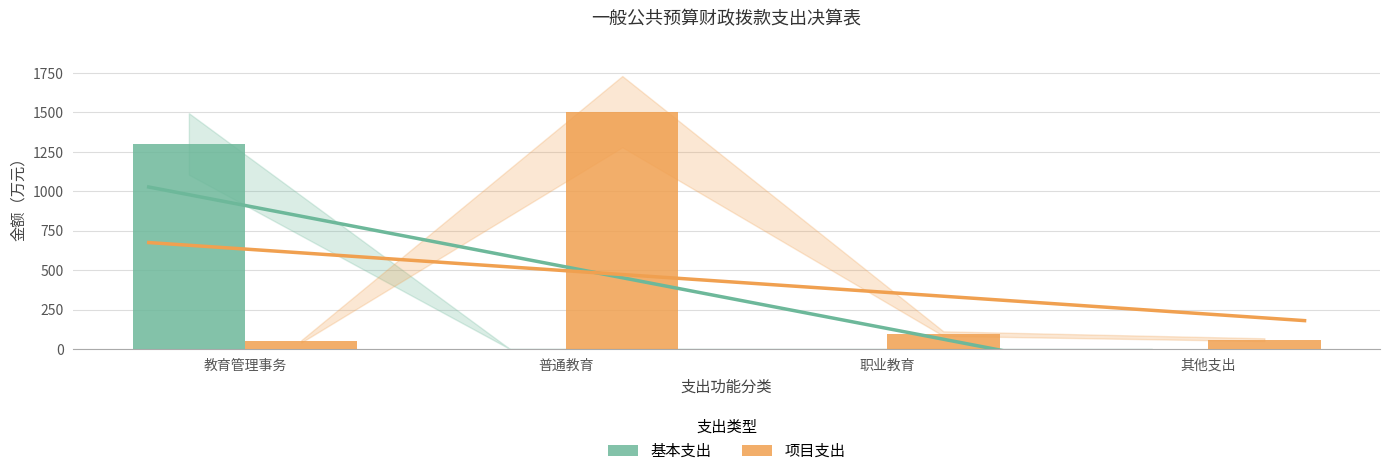

What is the label of the 2nd bar from the left?

普通教育